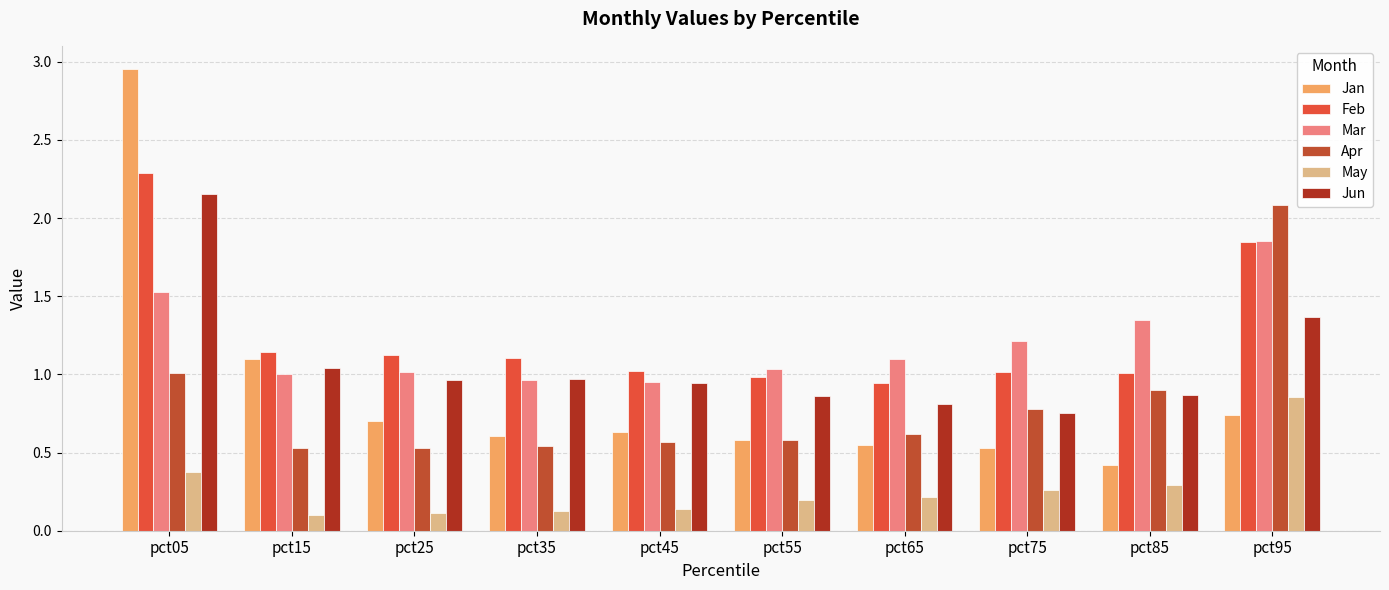

How many groups of bars are there?

10